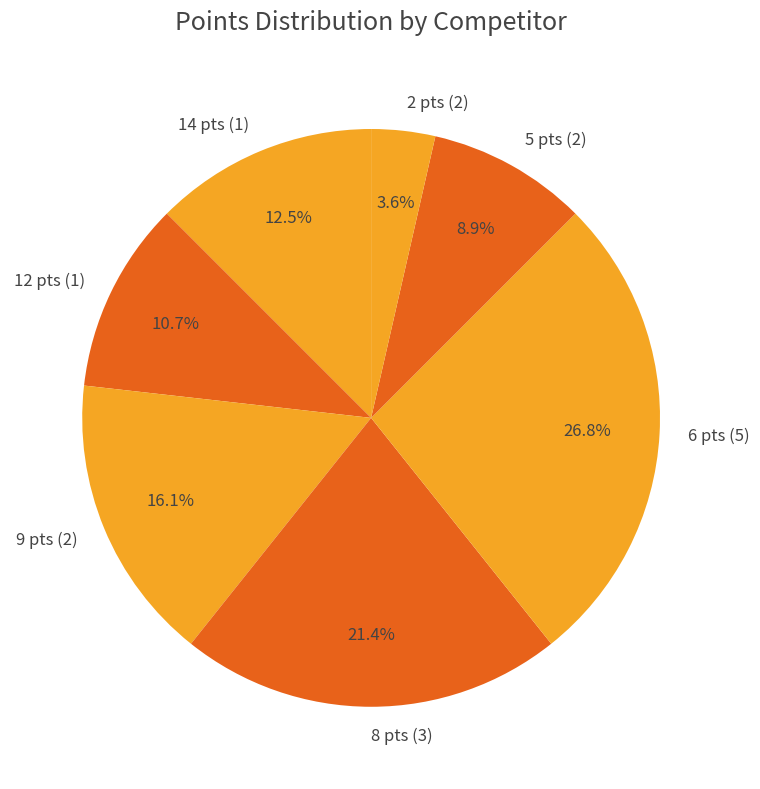

Does any single category account for the majority?

No